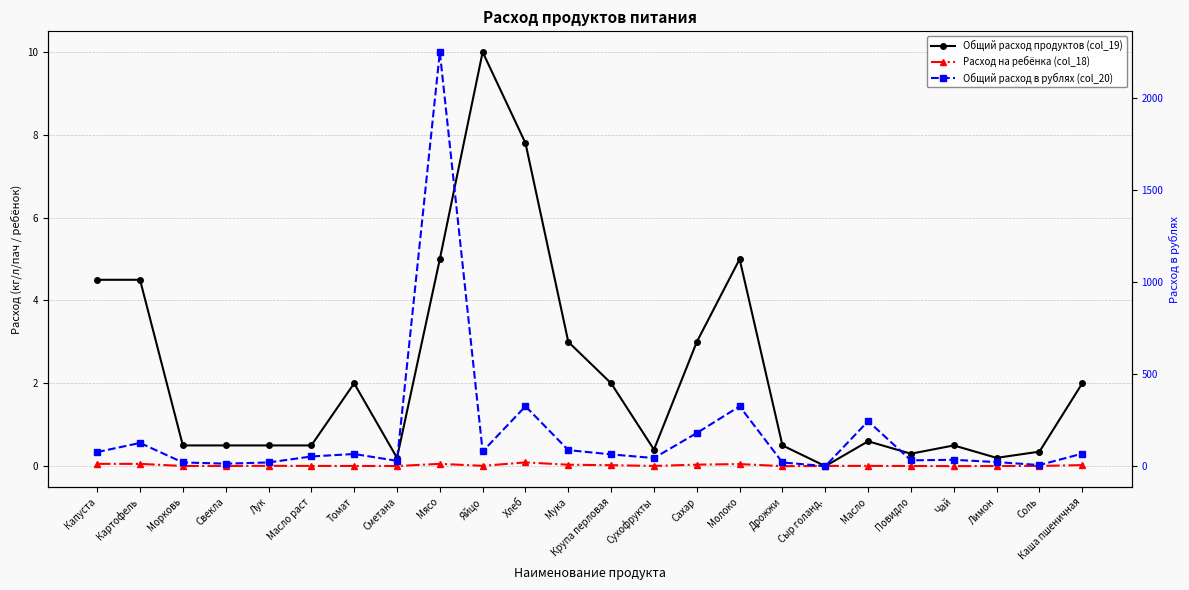

Which category has the highest value in the Расход на ребёнка (col_18) series?

Хлеб